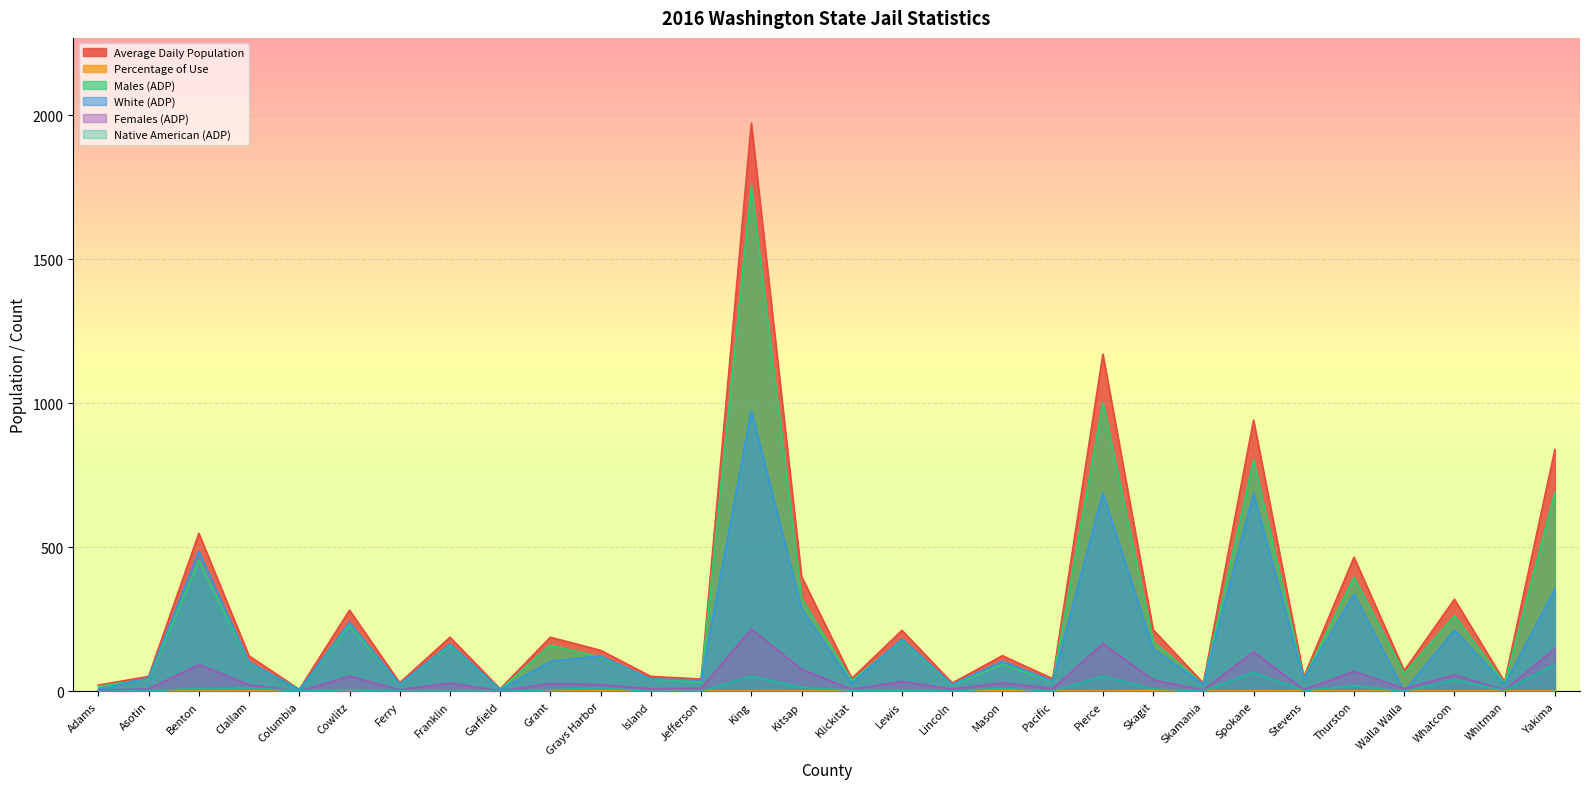

Count the number of categories in the chart.

30